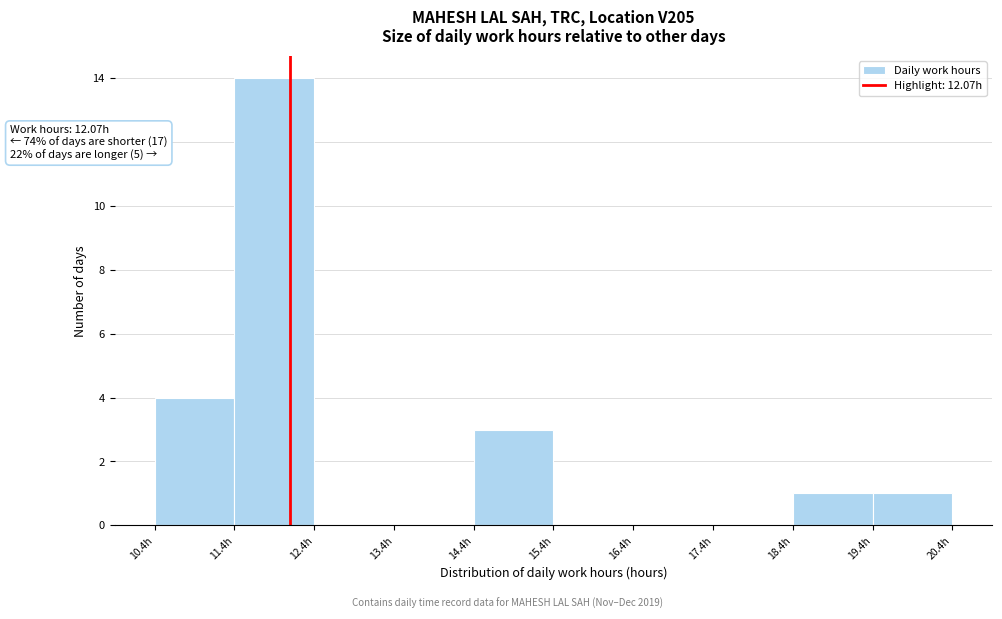

Over which range of the x-axis is the bar tallest?

11.4 to 12.4